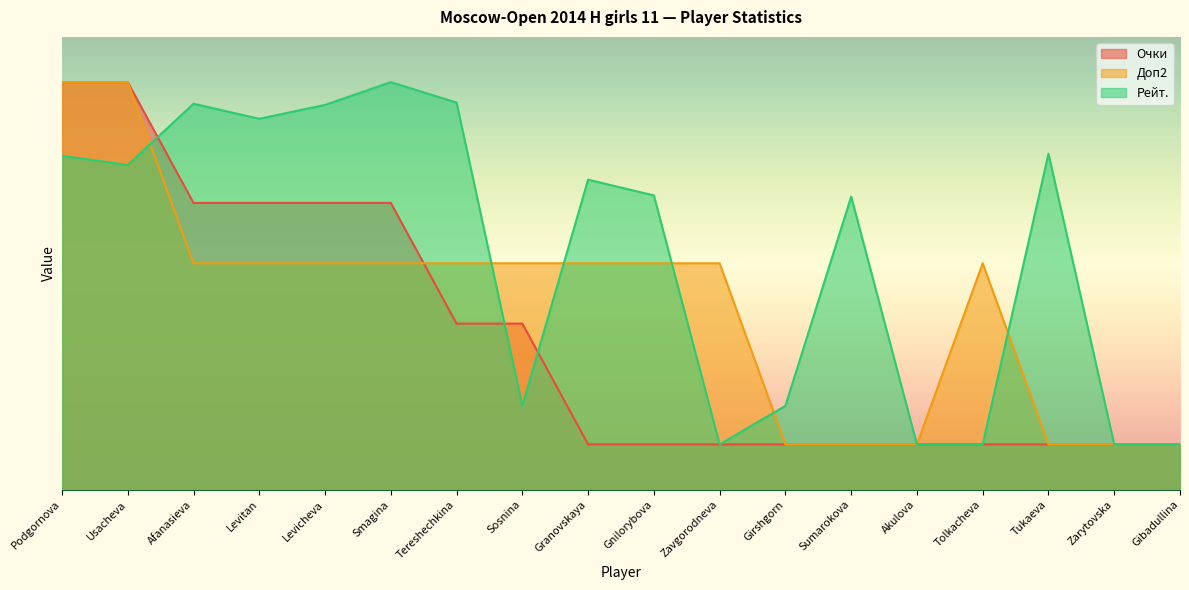

What is the value of the Очки point at the 5th from the left?

6.3